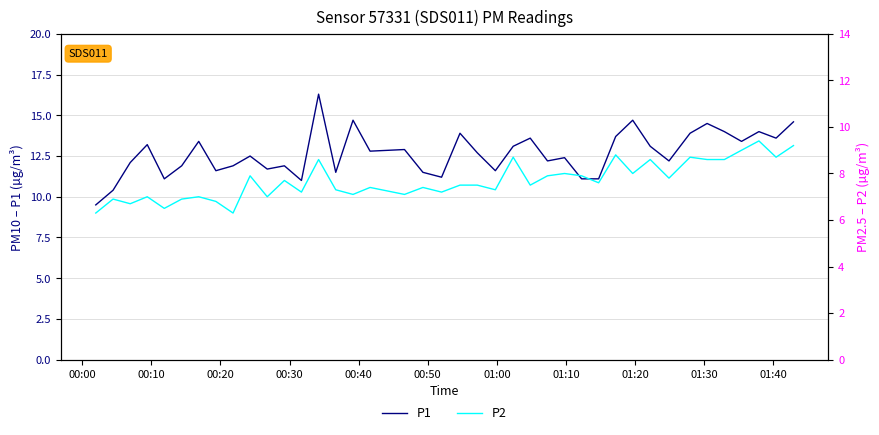

List the series in order of their overall mean, lowest first.

P2, P1